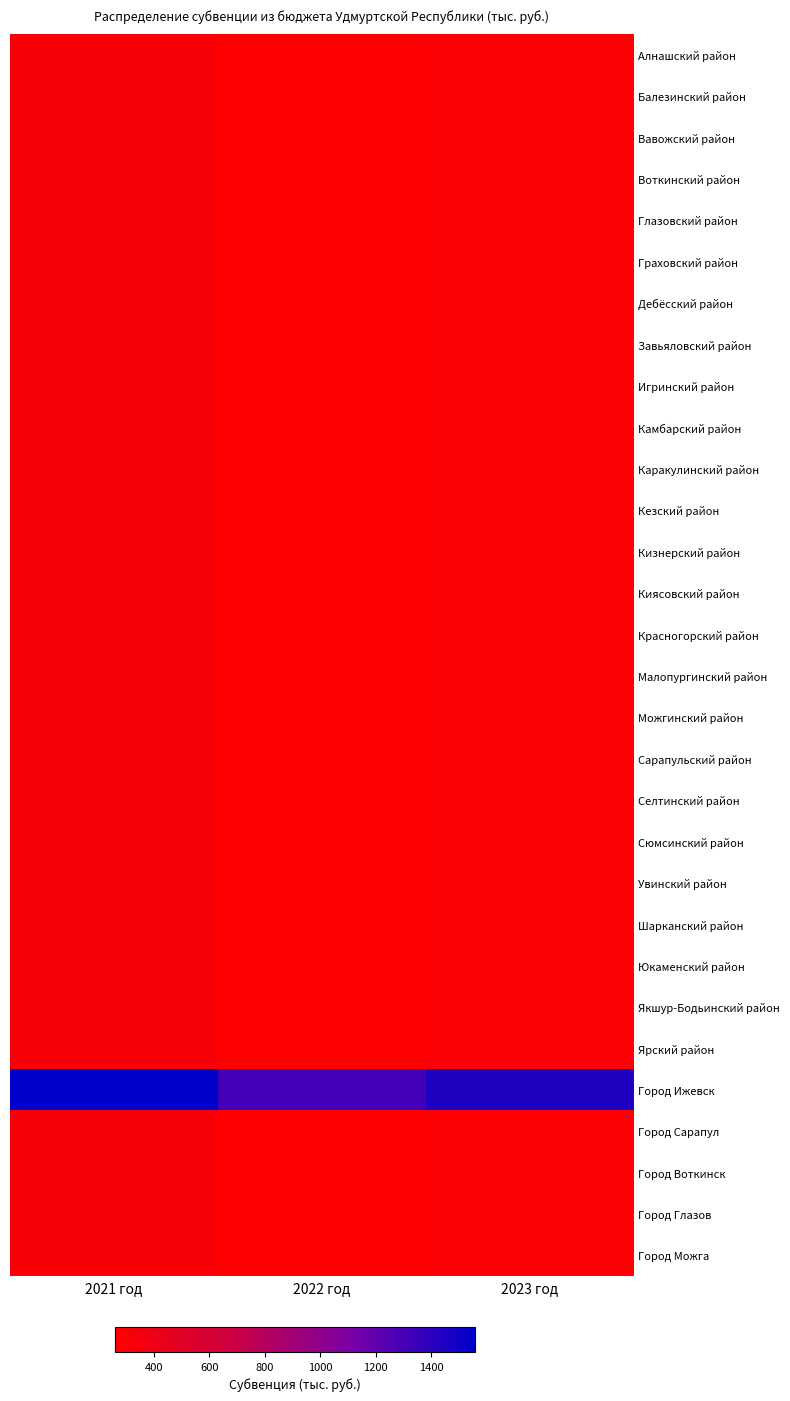

Reading left to right, list all the values displayed in this chart.

Алнашский район: 2021 год=311.5	2022 год=260.9	2023 год=288.3
Балезинский район: 2021 год=311.5	2022 год=260.9	2023 год=288.3
Вавожский район: 2021 год=311.5	2022 год=260.9	2023 год=288.3
Воткинский район: 2021 год=311.5	2022 год=260.9	2023 год=288.3
Глазовский район: 2021 год=311.5	2022 год=260.9	2023 год=288.3
Граховский район: 2021 год=311.5	2022 год=260.9	2023 год=288.3
Дебёсский район: 2021 год=311.5	2022 год=260.9	2023 год=288.3
Завьяловский район: 2021 год=311.5	2022 год=260.9	2023 год=288.3
Игринский район: 2021 год=311.5	2022 год=260.9	2023 год=288.3
Камбарский район: 2021 год=311.5	2022 год=260.9	2023 год=288.3
Каракулинский район: 2021 год=311.5	2022 год=260.9	2023 год=288.3
Кезский район: 2021 год=311.5	2022 год=260.9	2023 год=288.3
Кизнерский район: 2021 год=311.5	2022 год=260.9	2023 год=288.3
Киясовский район: 2021 год=311.5	2022 год=260.9	2023 год=288.3
Красногорский район: 2021 год=311.5	2022 год=260.9	2023 год=288.3
Малопургинский район: 2021 год=311.5	2022 год=260.9	2023 год=288.3
Можгинский район: 2021 год=311.5	2022 год=260.9	2023 год=288.3
Сарапульский район: 2021 год=311.5	2022 год=260.9	2023 год=288.3
Селтинский район: 2021 год=311.5	2022 год=260.9	2023 год=288.3
Сюмсинский район: 2021 год=311.5	2022 год=260.9	2023 год=288.3
Увинский район: 2021 год=311.5	2022 год=260.9	2023 год=288.3
Шарканский район: 2021 год=311.5	2022 год=260.9	2023 год=288.3
Юкаменский район: 2021 год=311.5	2022 год=260.9	2023 год=288.3
Якшур-Бодьинский район: 2021 год=311.5	2022 год=260.9	2023 год=288.3
Ярский район: 2021 год=311.5	2022 год=260.9	2023 год=288.3
Город Ижевск: 2021 год=1557.5	2022 год=1304.5	2023 год=1441.5
Город Сарапул: 2021 год=313.2	2022 год=261.9	2023 год=288.9
Город Воткинск: 2021 год=311.5	2022 год=260.9	2023 год=288.3
Город Глазов: 2021 год=311.5	2022 год=260.9	2023 год=288.3
Город Можга: 2021 год=311.5	2022 год=260.9	2023 год=288.3